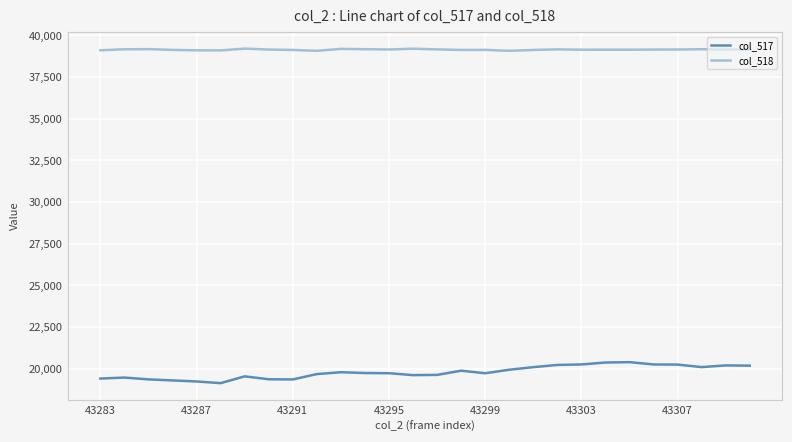

True or false: col_518 has more than 2 points higher than both neighbors.

True